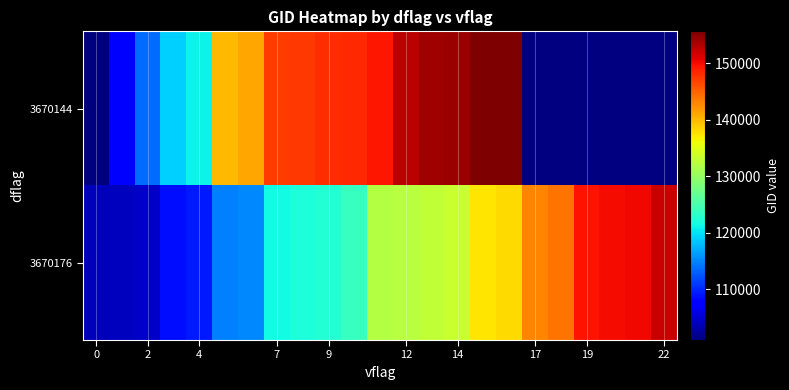

Is it true that 3670144 equals 259595.1 at 9?

False